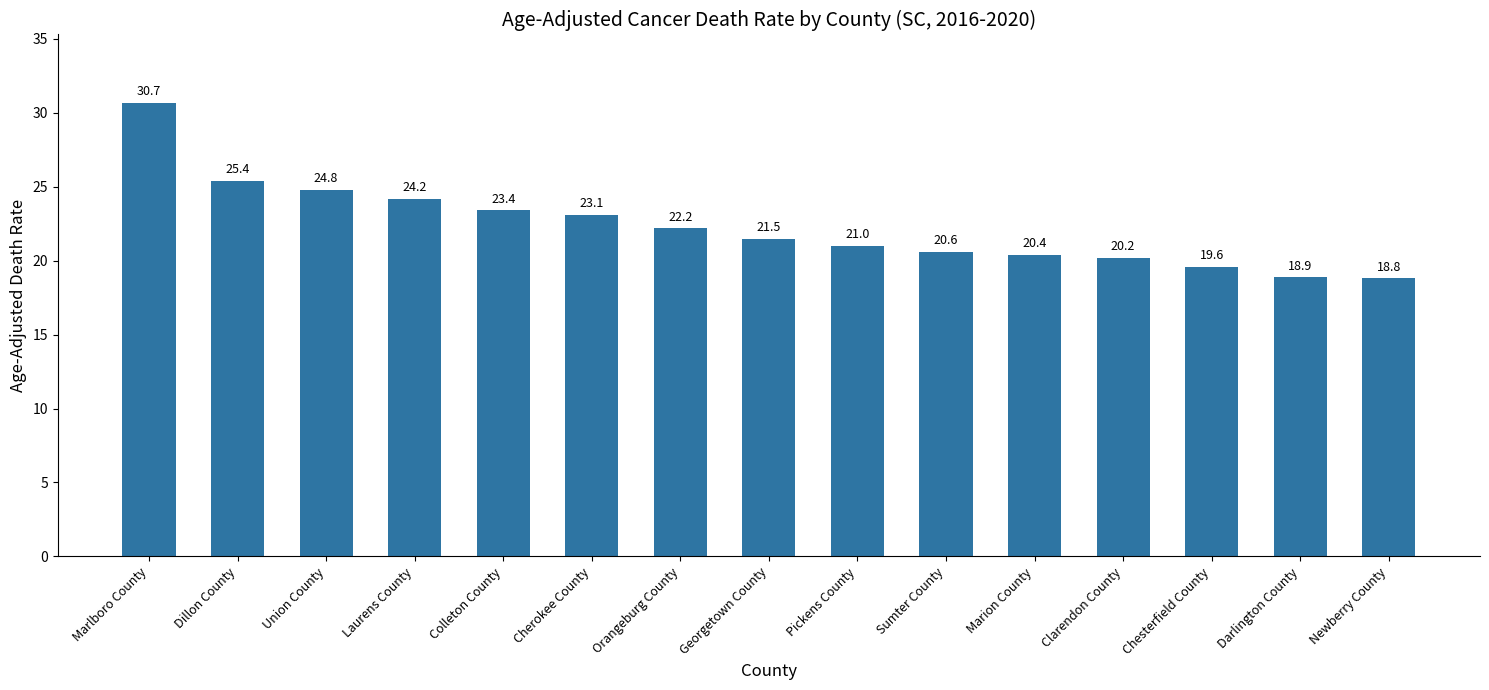

List the labels in order of value, smallest first.

Newberry County, Darlington County, Chesterfield County, Clarendon County, Marion County, Sumter County, Pickens County, Georgetown County, Orangeburg County, Cherokee County, Colleton County, Laurens County, Union County, Dillon County, Marlboro County